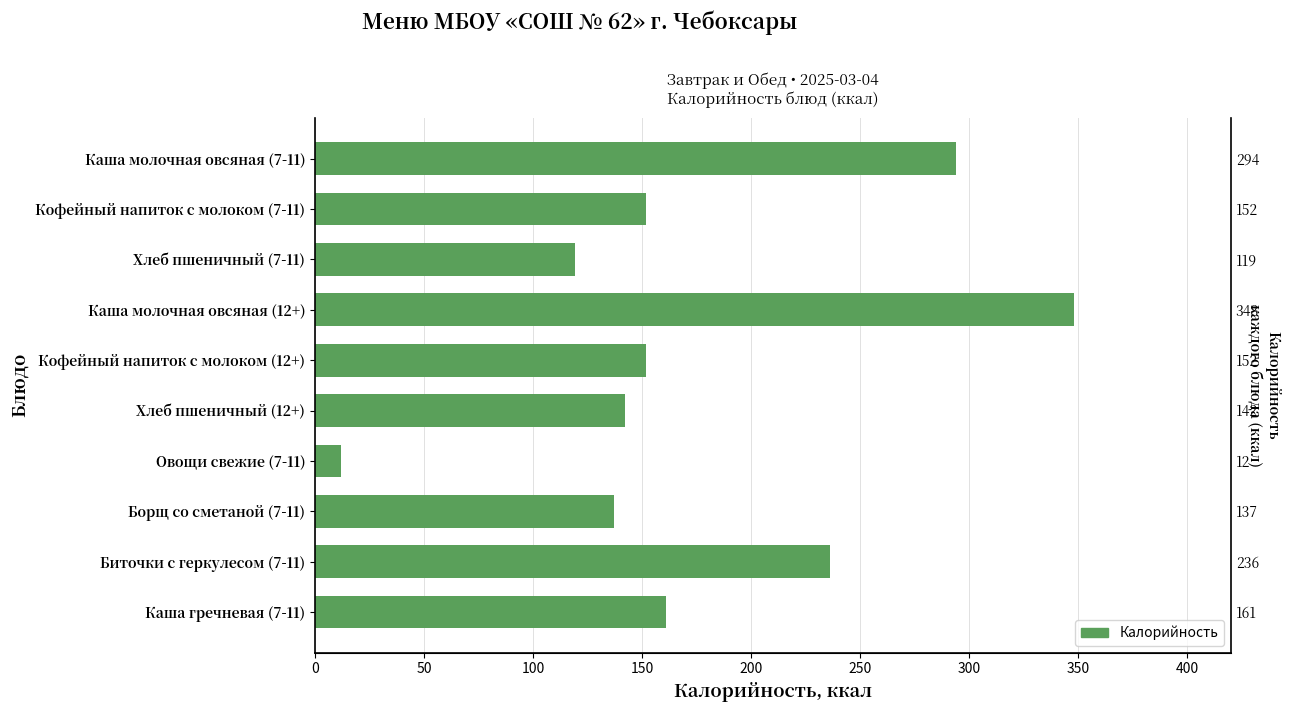

Which has a higher value, Каша гречневая (7-11) or Кофейный напиток с молоком (7-11)?

Каша гречневая (7-11)